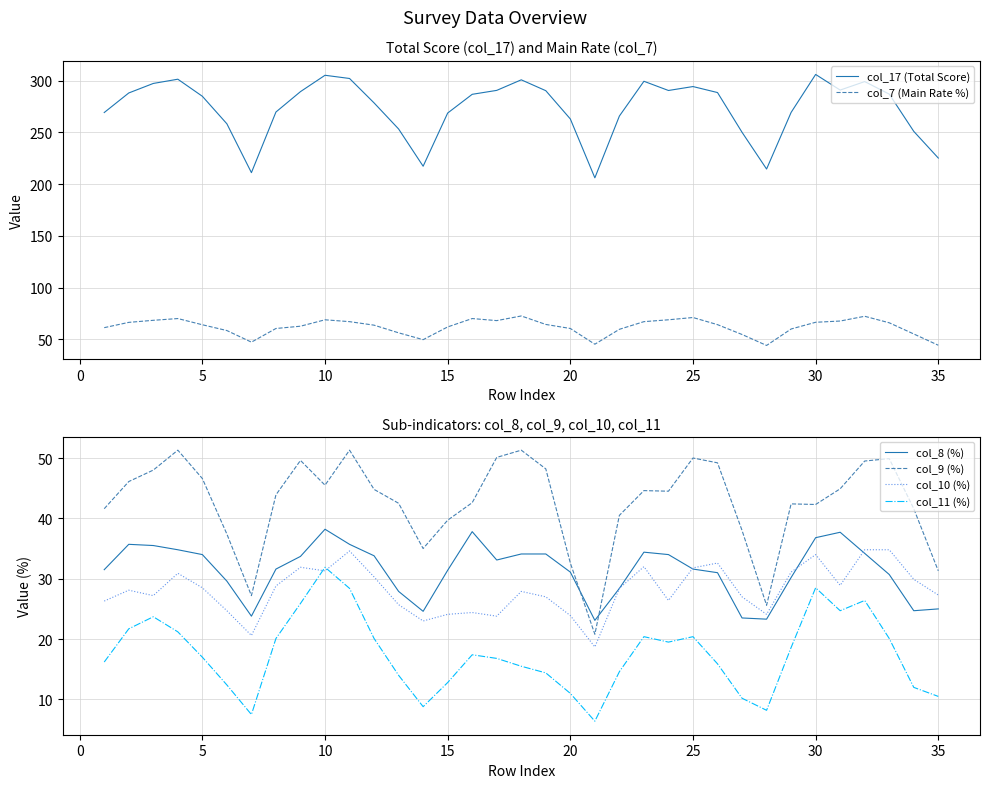

What is the lowest value of the col_17 (Total Score) series?

206.0